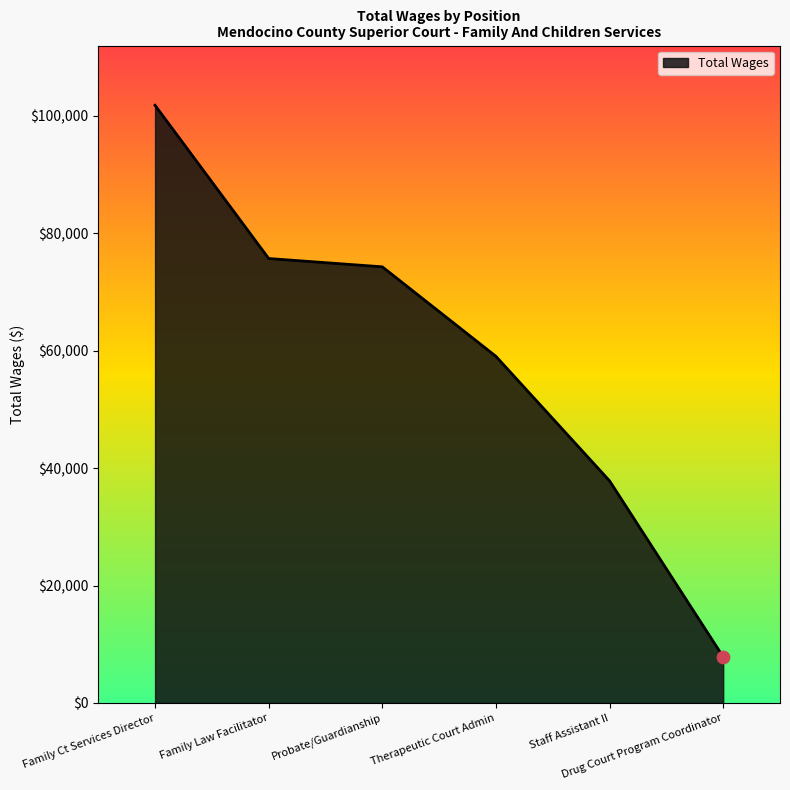

What is the change in value from Family Law Facilitator to Drug Court Program Coordinator?

-67843